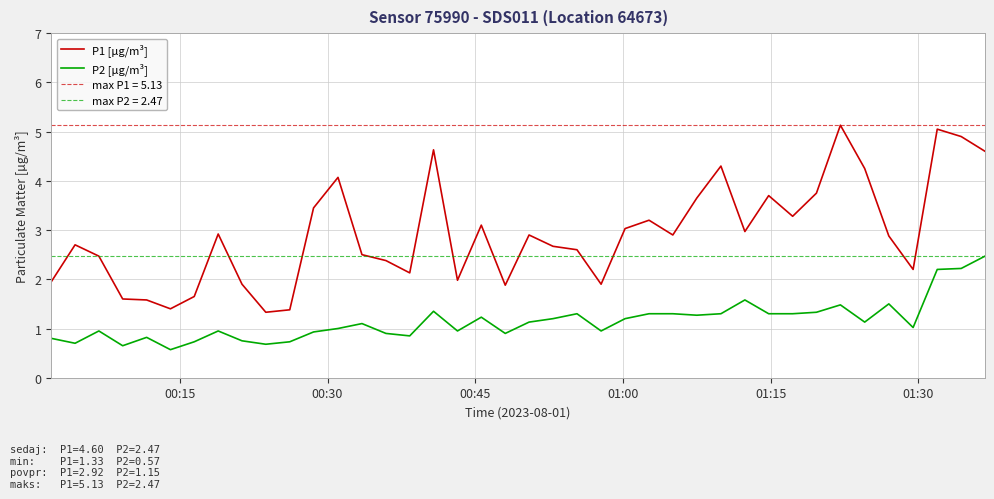

True or false: P2 [µg/m³] and P1 [µg/m³] intersect in this chart.

False